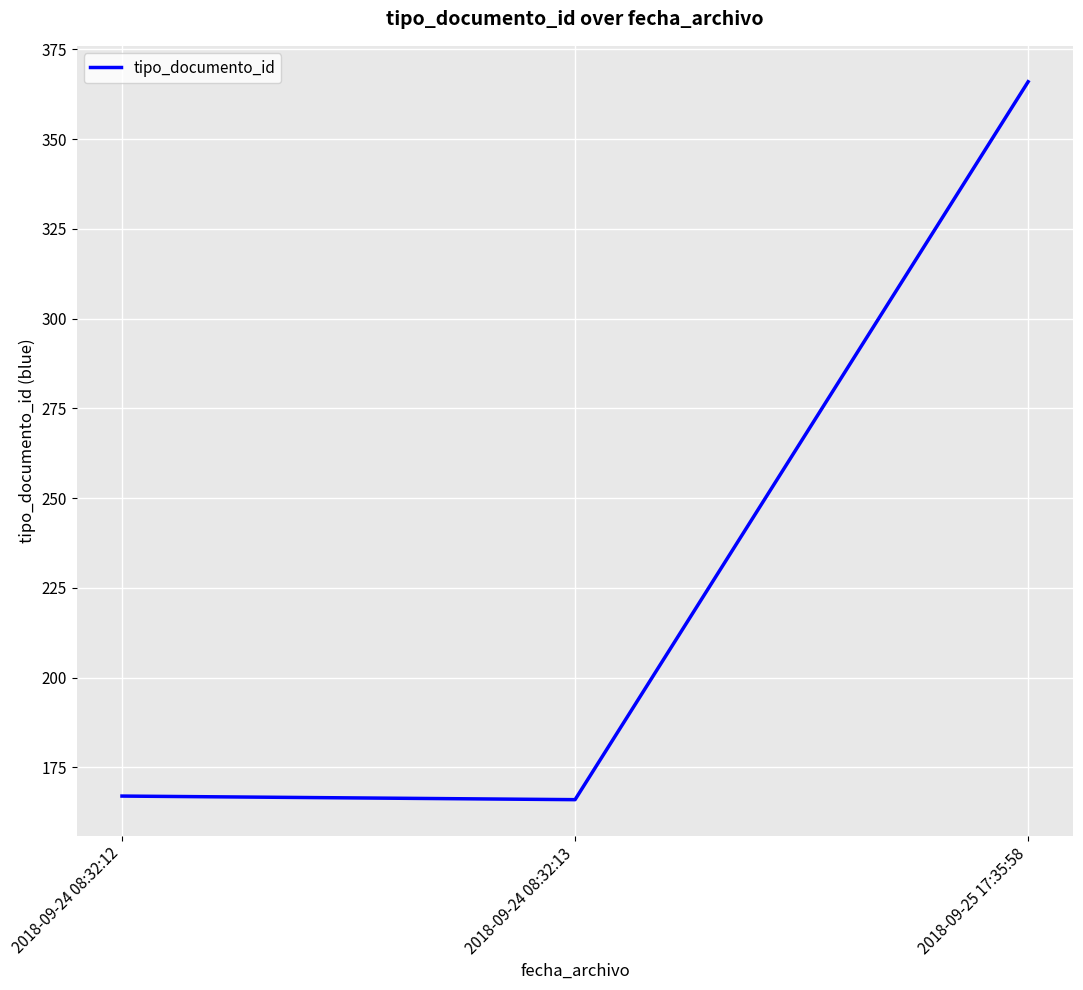

What is the change in value from 2018-09-24 08:32:13 to 2018-09-25 17:35:58?

+200